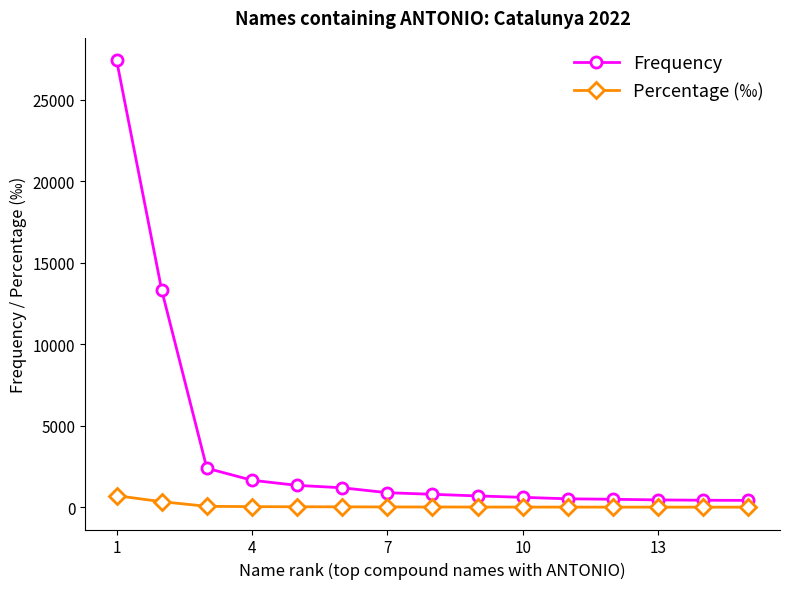

Which series has the largest total across all categories?

Frequency